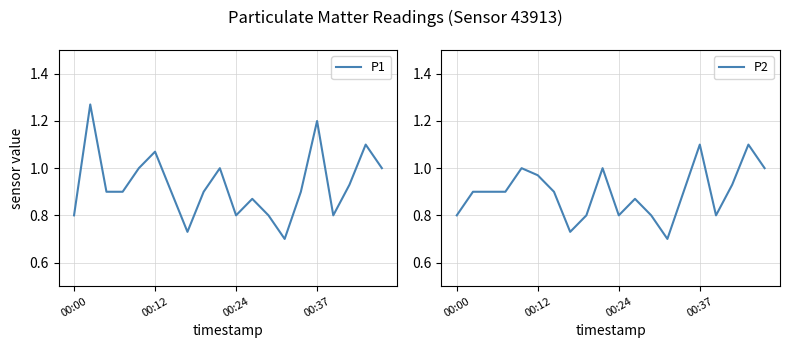

What is the maximum value shown in the chart?

1.3